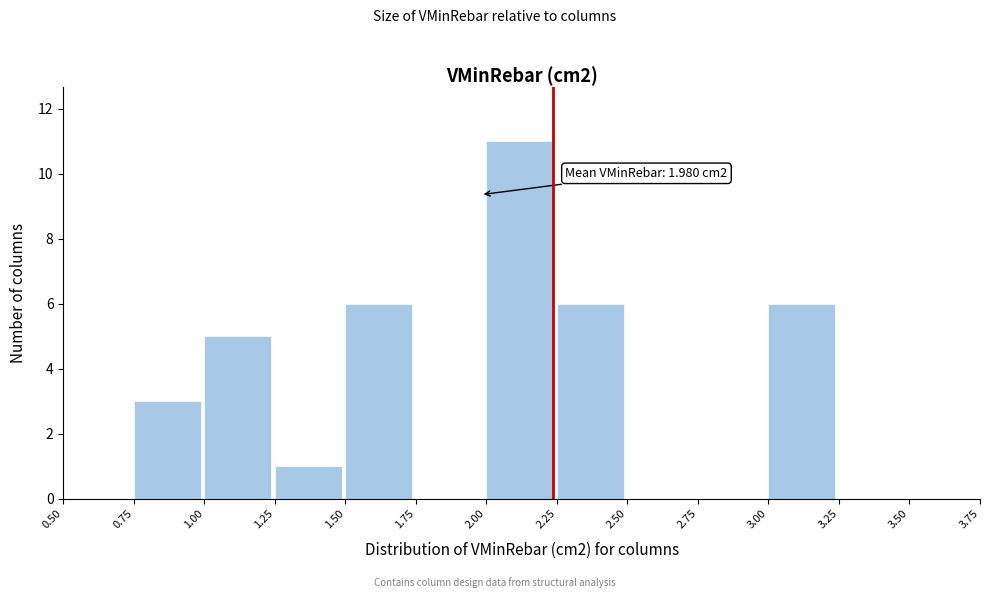

Over which range of the x-axis is the bar tallest?

2.00 to 2.25